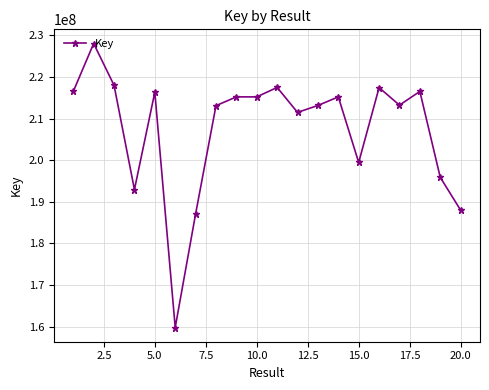

How many categories are shown in the chart?

20